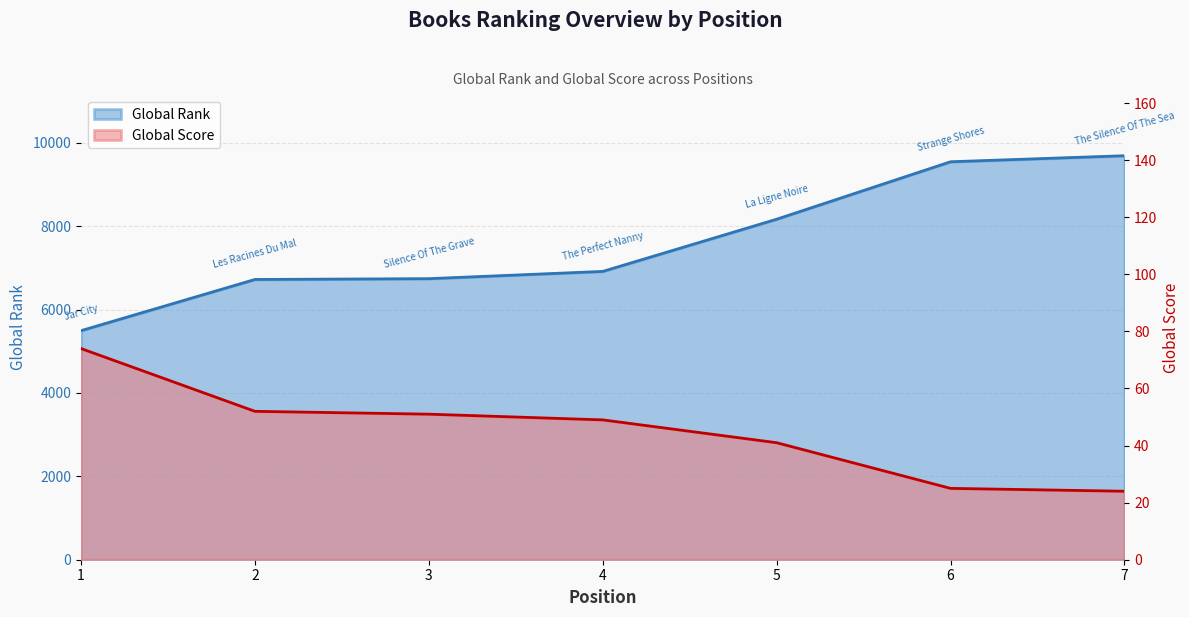

True or false: Global Rank has more than 0 points higher than both neighbors.

False